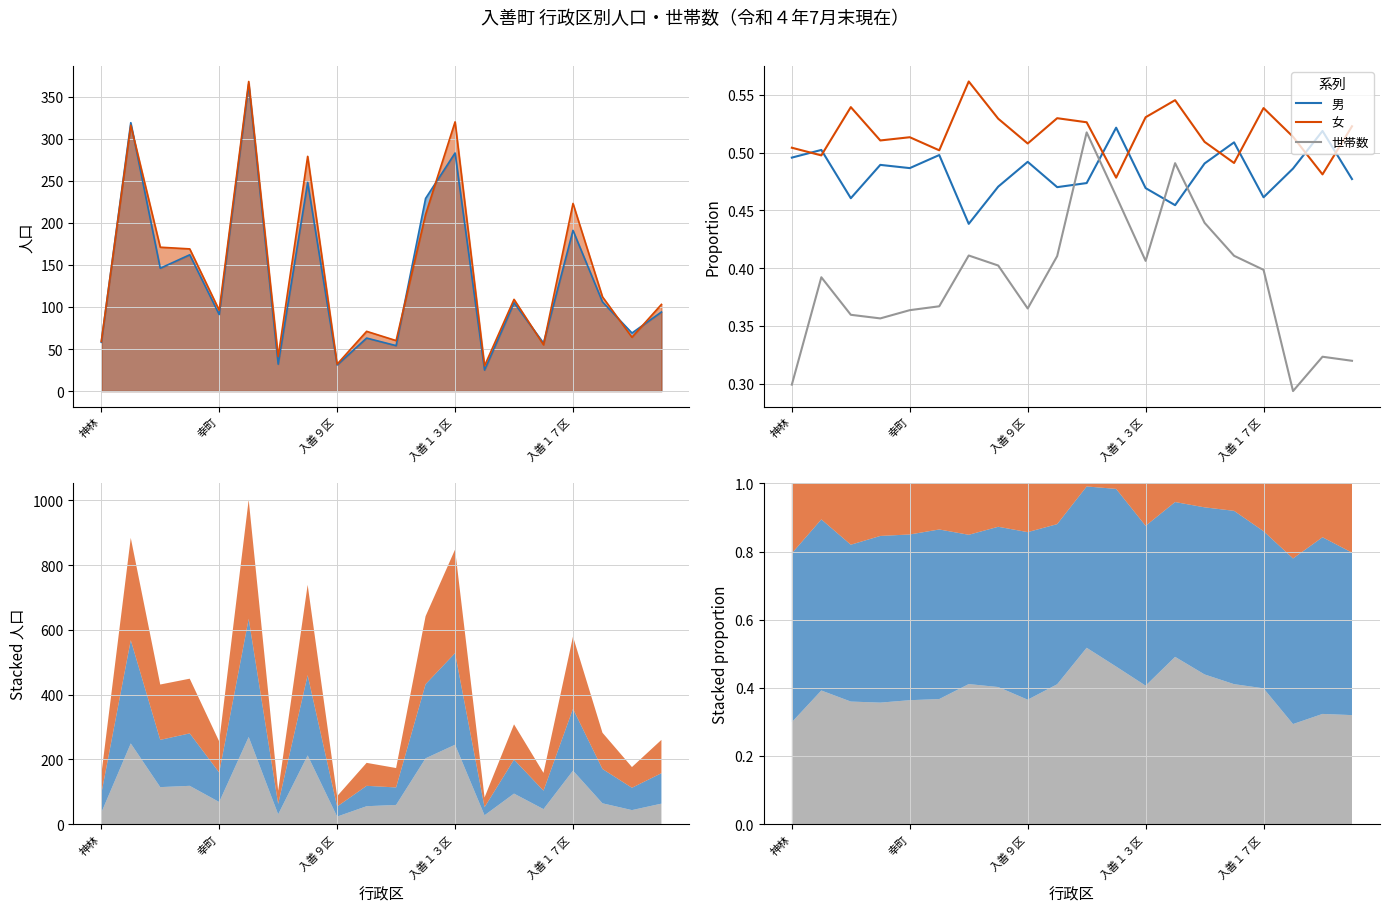

At 入善１３区, list the series in order from smallest to largest.

世帯数, 男, 女